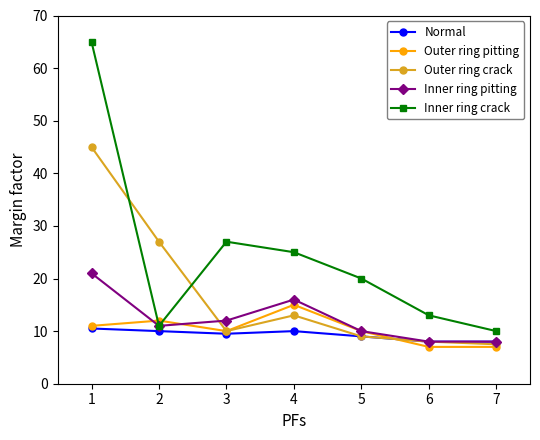

Between which two adjacent categories do Outer ring pitting and Inner ring pitting first intersect?

1 and 2